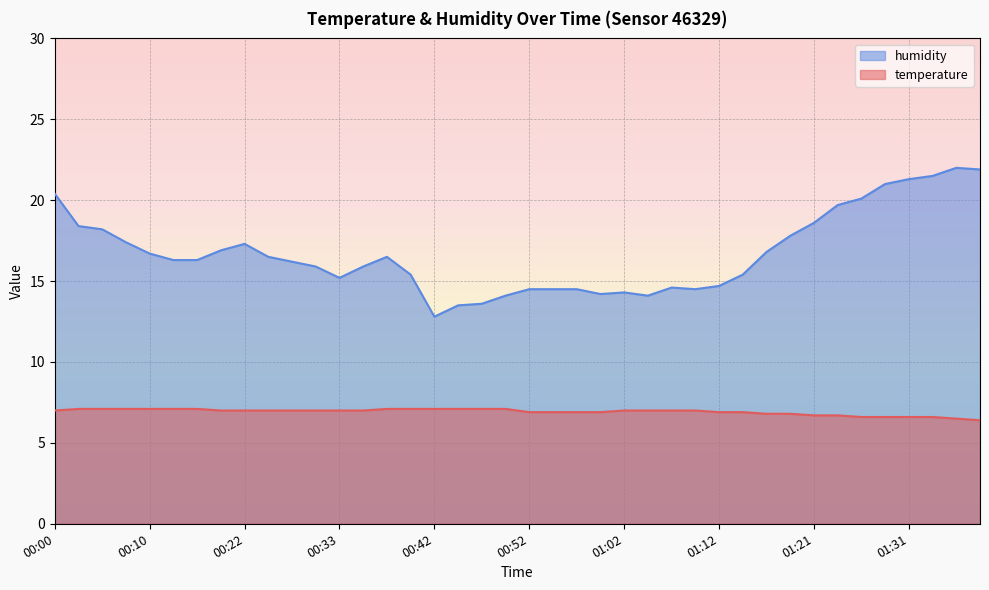

What is the total value across all series at 00:07?

24.5